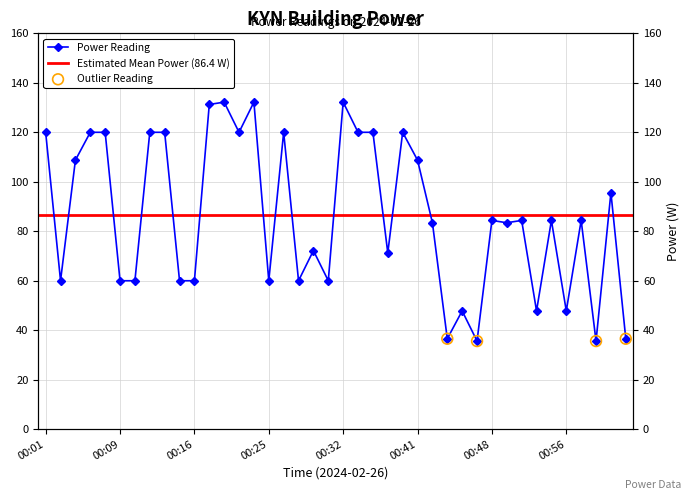

Which has a higher value, 00:06 or 00:52?

00:06